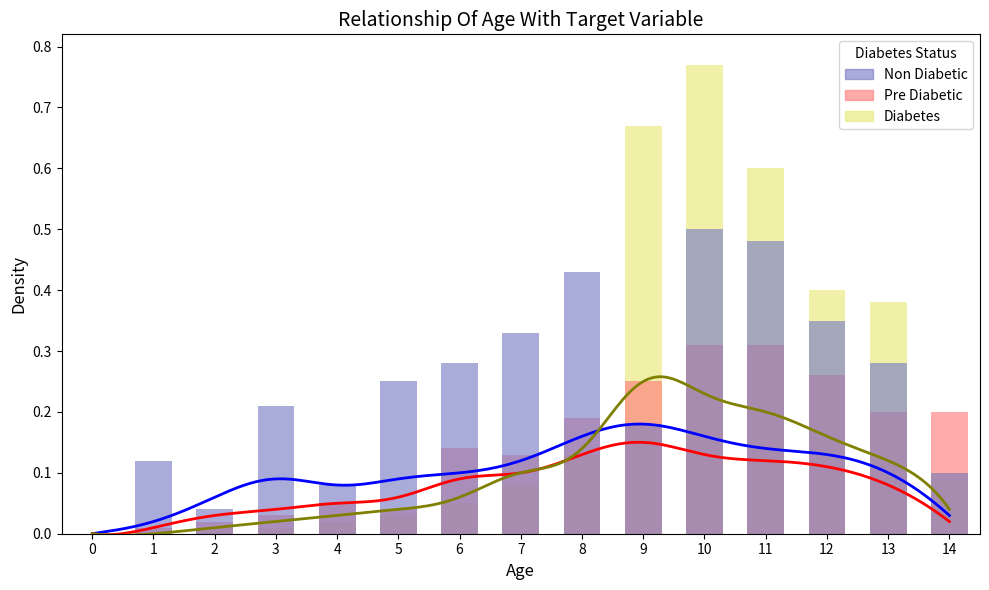

What is the sum of all Pre Diabetic values?

2.1